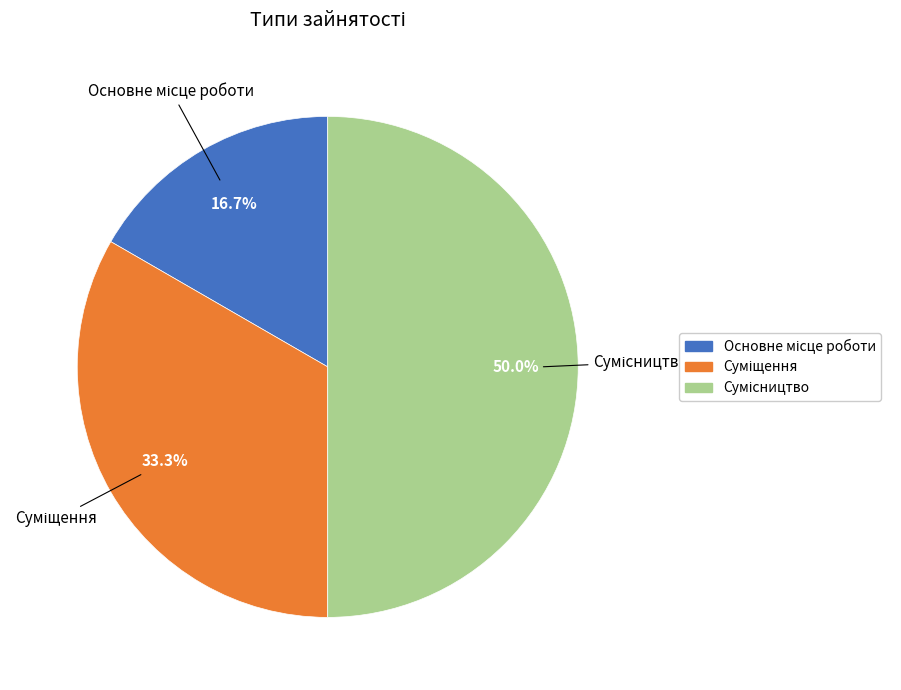

To the nearest percent, what percentage of the pie is Основне місце роботи?

17%